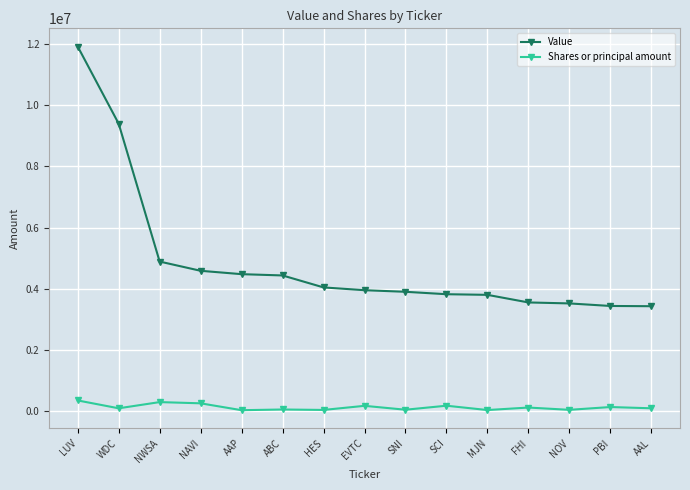

Between LUV and ABC, which series saw the biggest shift?

Value